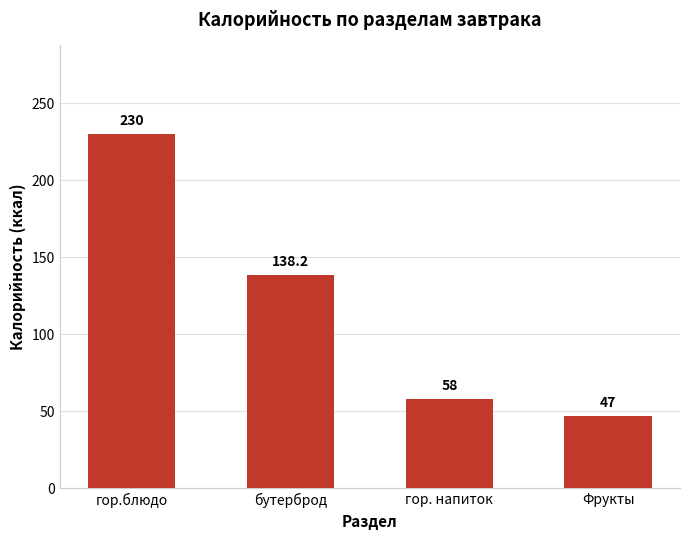

Reading right to left, list all the values displayed in this chart.

47.0	58.0	138.2	230.0